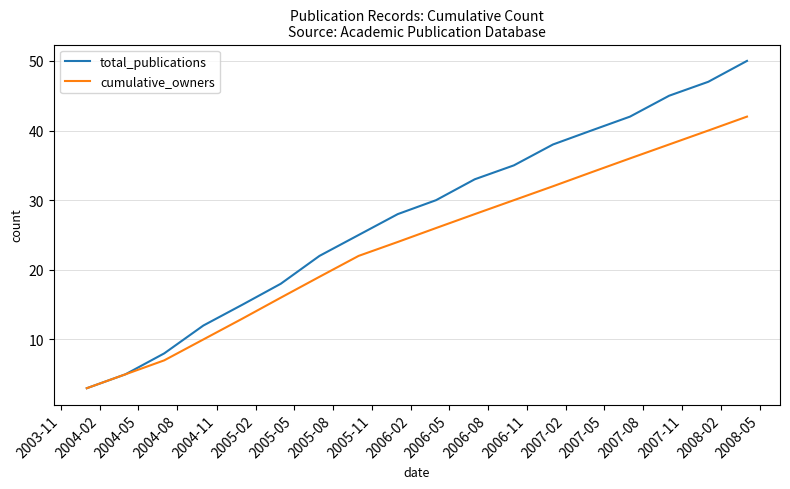

At how many categories does at least one series exceed 41?

4